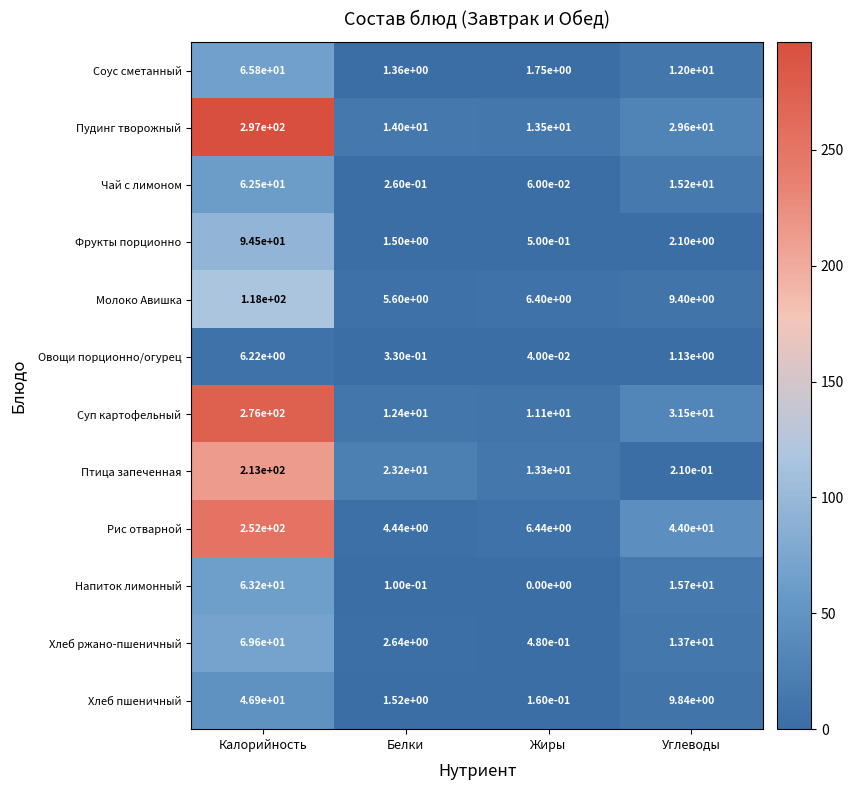

Which series has the largest range (max minus min)?

Пудинг творожный